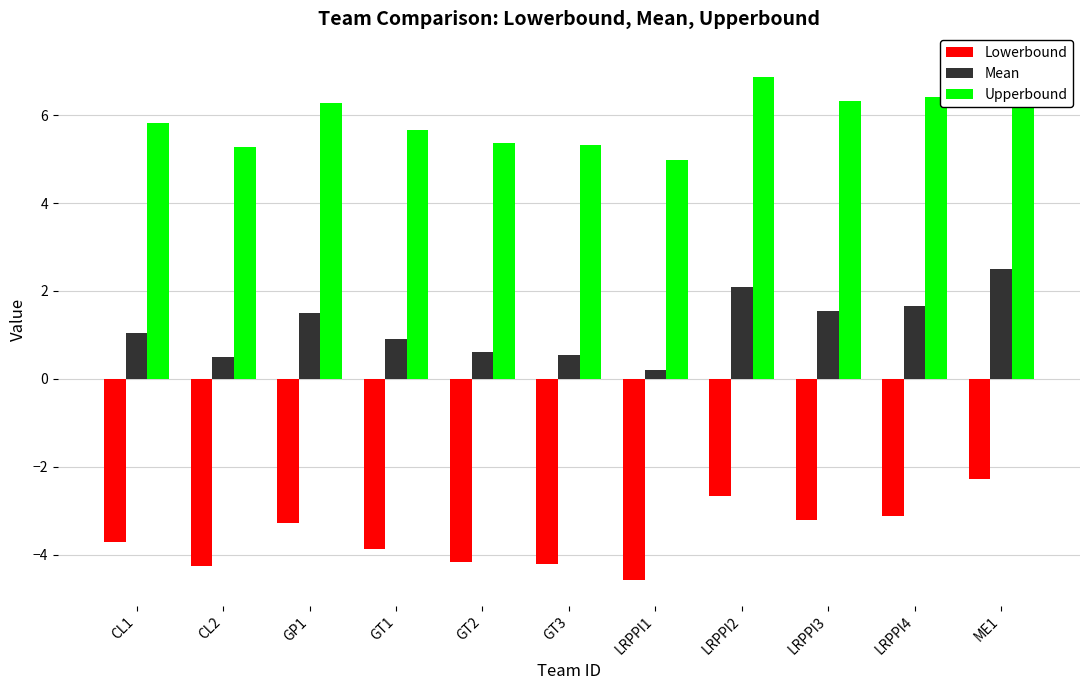

Does the chart contain stacked bars?

No